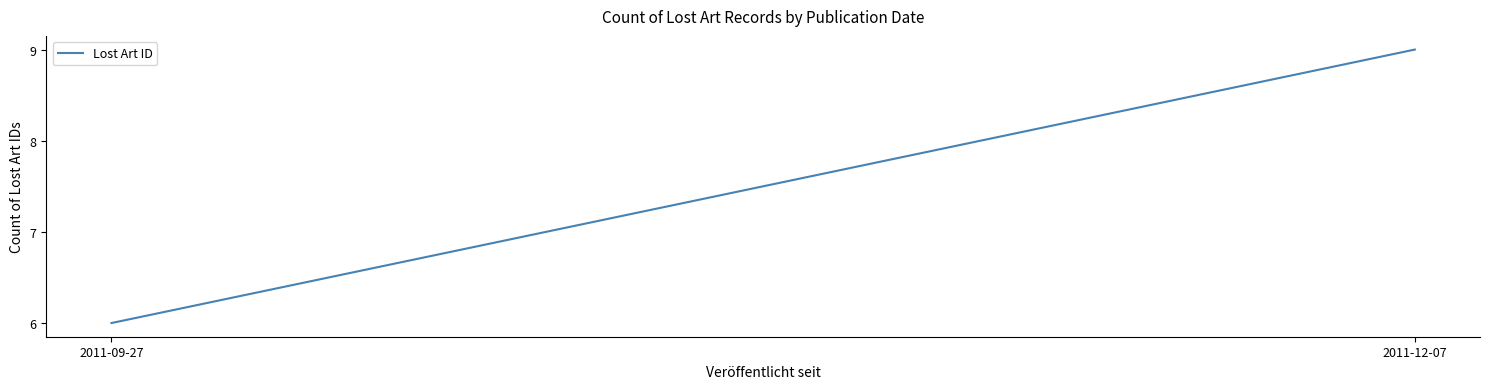

What is the greatest value displayed?

9